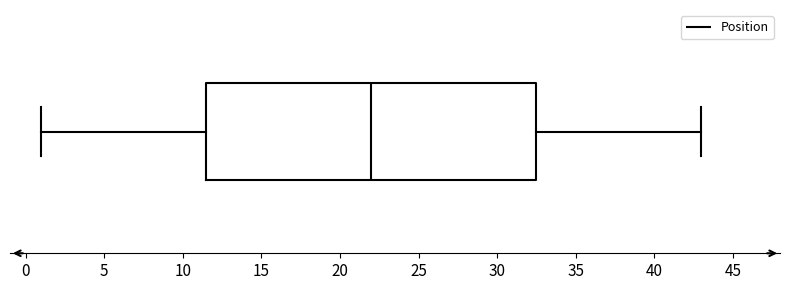

Where is the left edge of the box on the x-axis? The values are not printed on the chart, so give them approximately, as read against the axis.

11.5